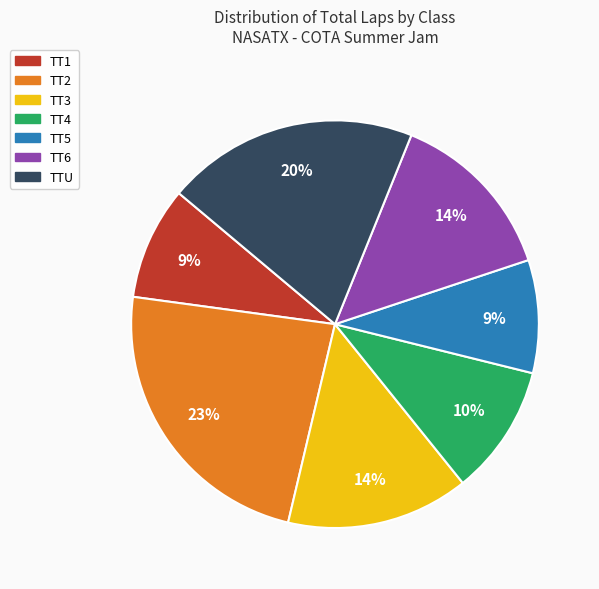

To the nearest percent, what is the average slice percentage?

14%